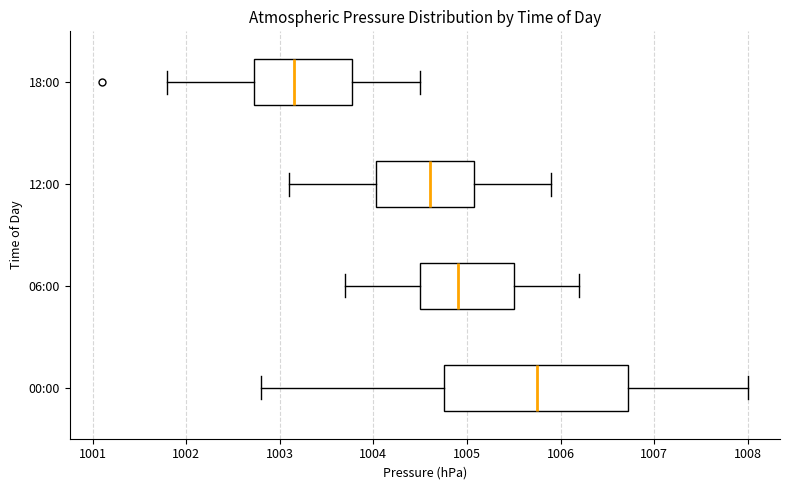

Reading bottom to top, transcribe this box plot: for each box, give where its median line is, the range the box spans, and where its two whiskers end, as read against the x-axis. The values are not printed on the chart, so give them approximately, as read against the axis.

00:00: median 1005.8, box 1004.8 to 1006.7, whiskers 1002.8 to 1008.0
06:00: median 1004.9, box 1004.5 to 1005.5, whiskers 1003.7 to 1006.2
12:00: median 1004.6, box 1004.0 to 1005.1, whiskers 1003.1 to 1005.9
18:00: median 1003.2, box 1002.7 to 1003.8, whiskers 1001.8 to 1004.5